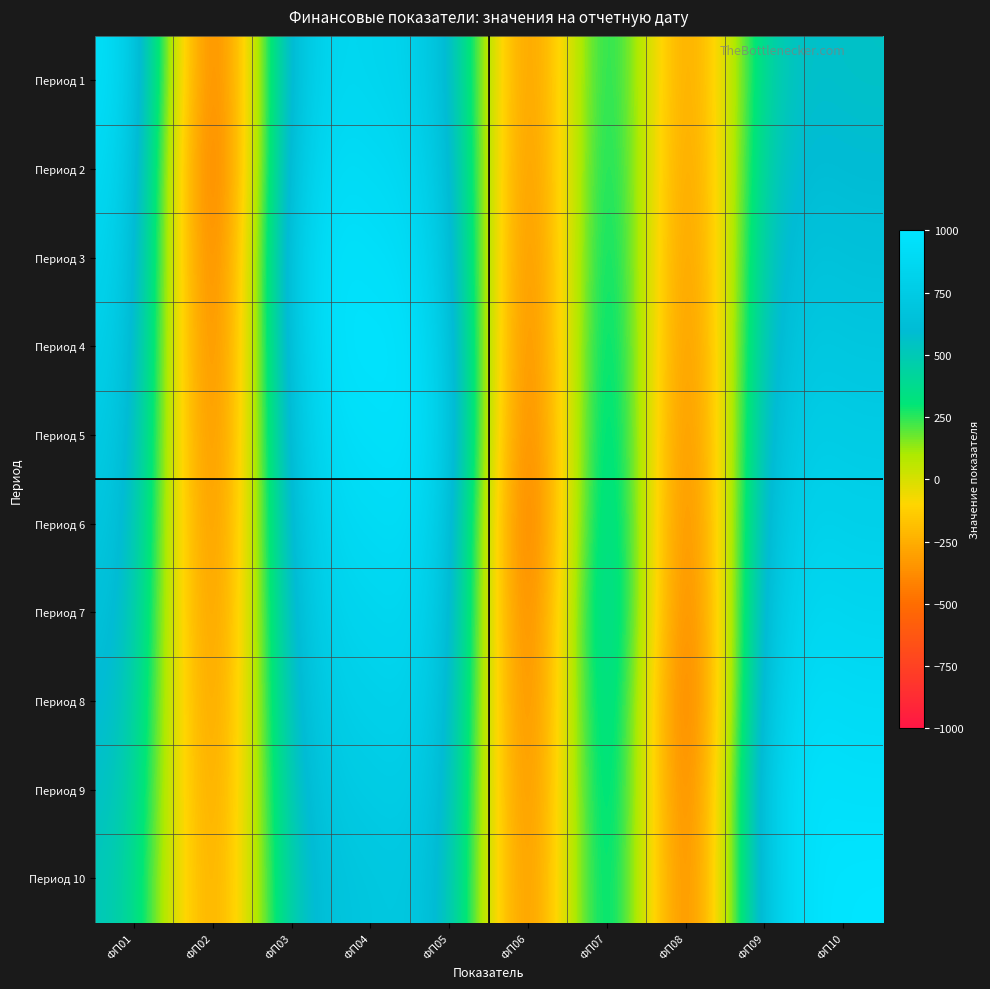

At ФП01, list the series in order from largest to smallest.

Период 1, Период 2, Период 3, Период 4, Период 5, Период 6, Период 7, Период 8, Период 9, Период 10